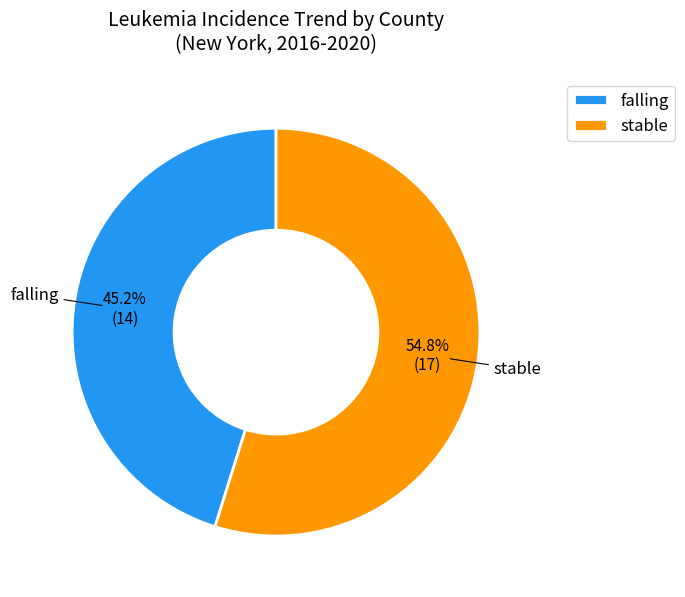

Which category accounts for the majority?

stable